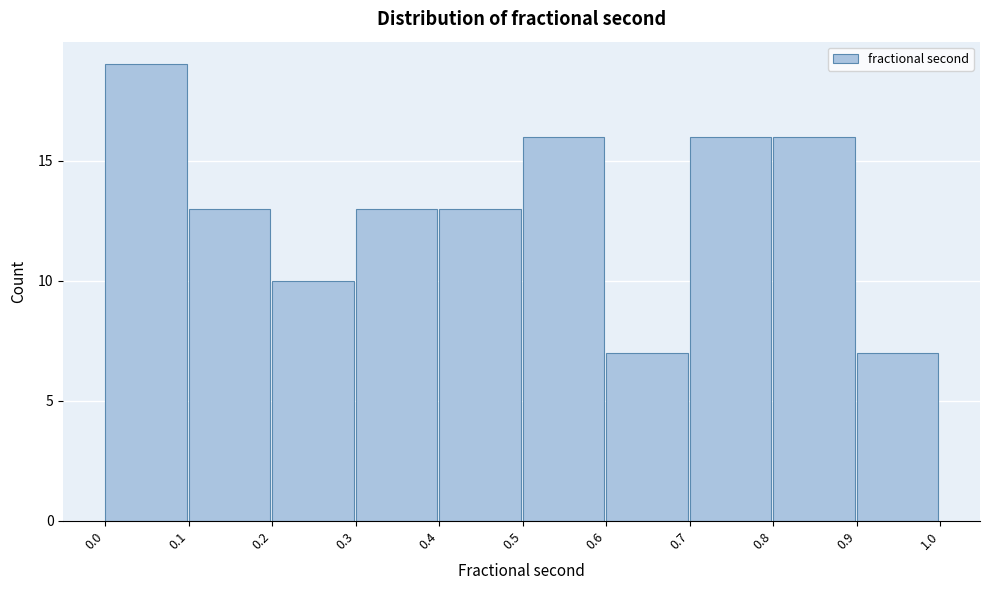

Which range on the x-axis has the tallest bar?

0.0 to 0.1